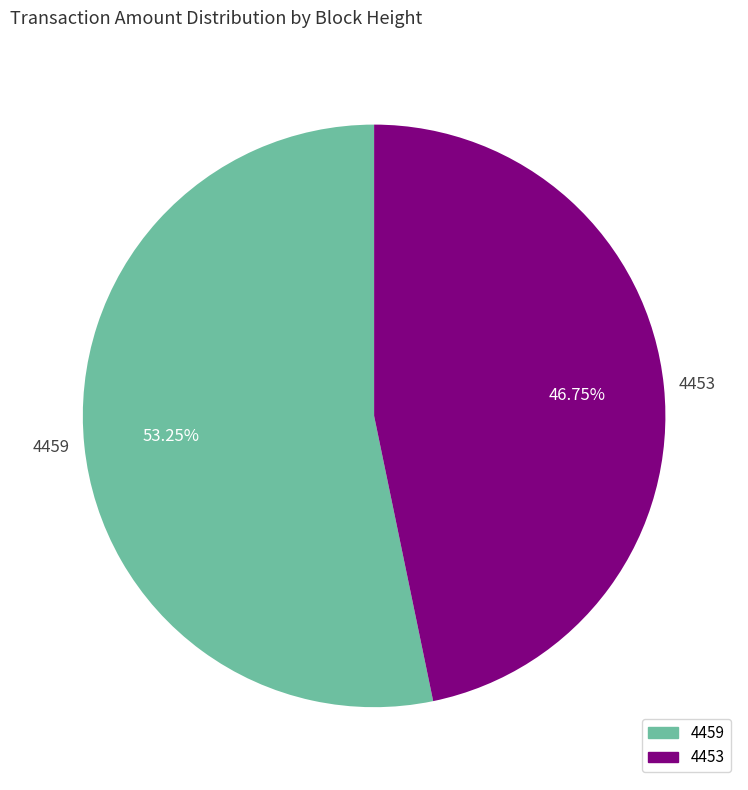

Approximately how many times larger is the value at 4459 compared to 4453?

1.1